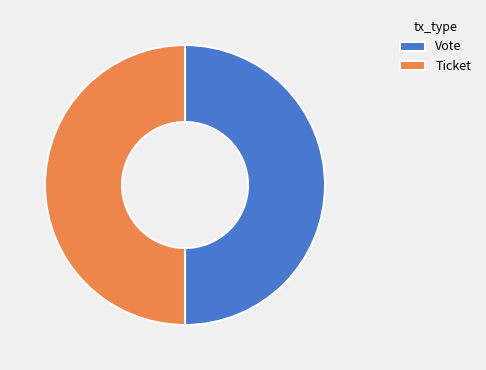

How many slices are in this pie chart?

2